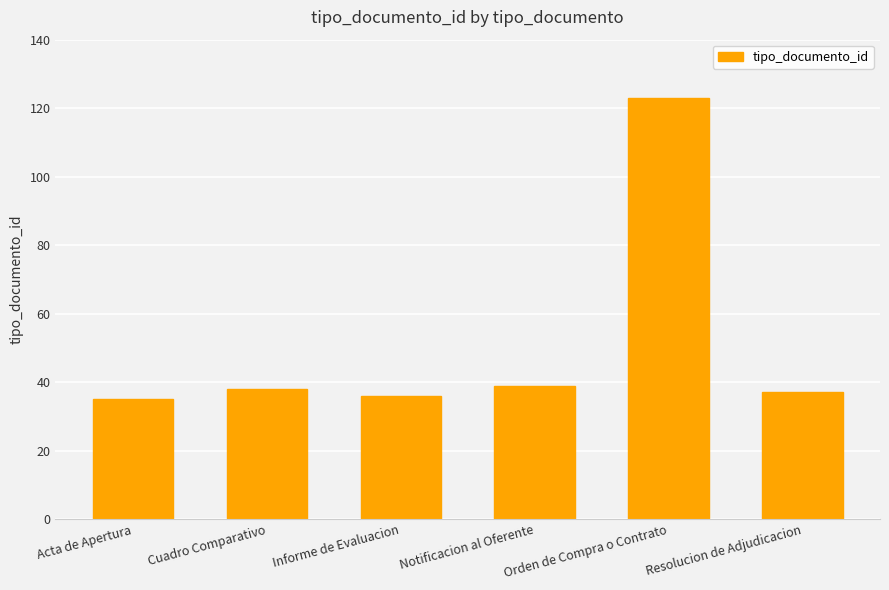

Reading left to right, extract all data points from this chart.

Acta de Apertura=35	Cuadro Comparativo=38	Informe de Evaluacion=36	Notificacion al Oferente=39	Orden de Compra o Contrato=123	Resolucion de Adjudicacion=37